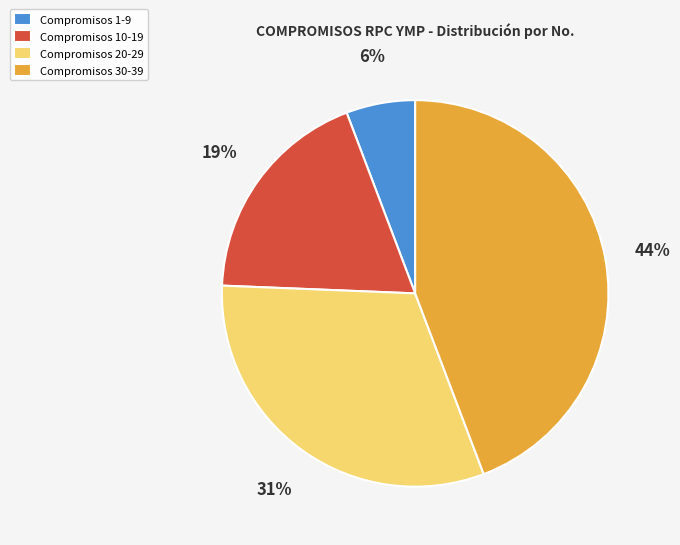

How many segments does this pie chart have?

4